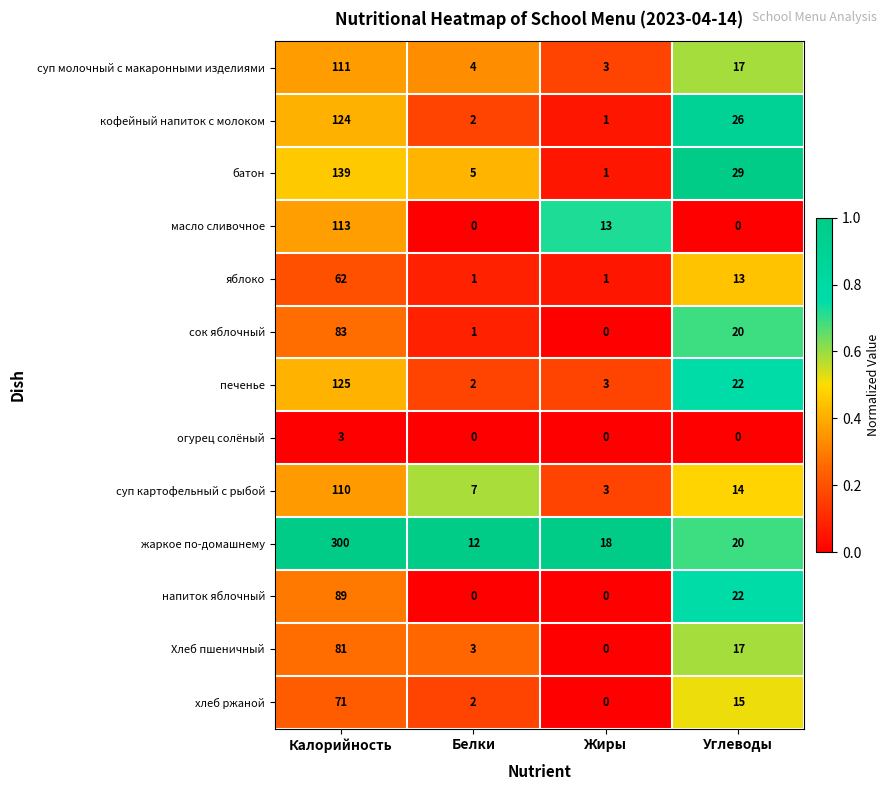

True or false: жаркое по-домашнему has a value of 12 at Белки.

True